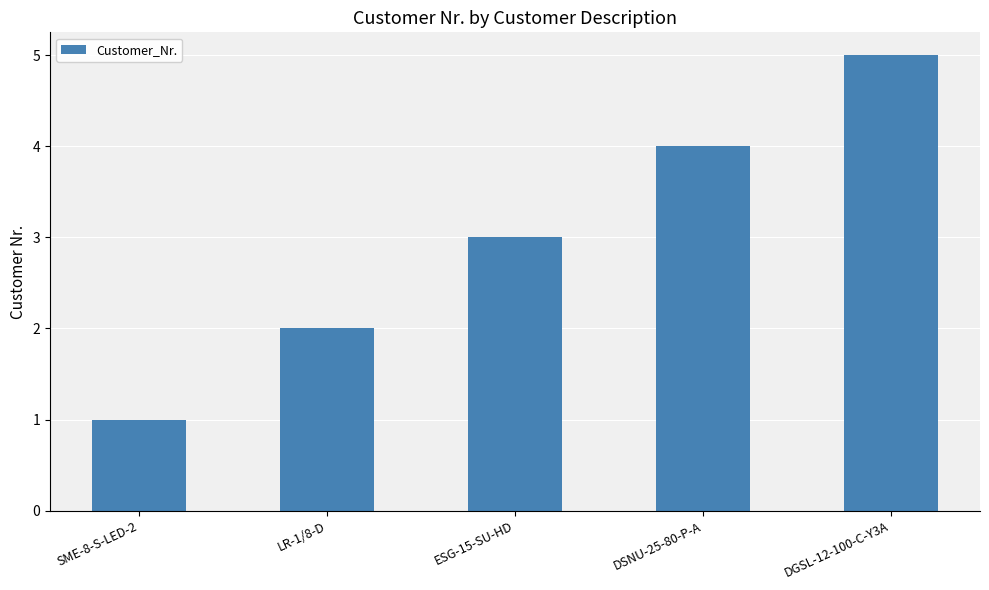

Rank the categories by value from lowest to highest.

SME-8-S-LED-2, LR-1/8-D, ESG-15-SU-HD, DSNU-25-80-P-A, DGSL-12-100-C-Y3A